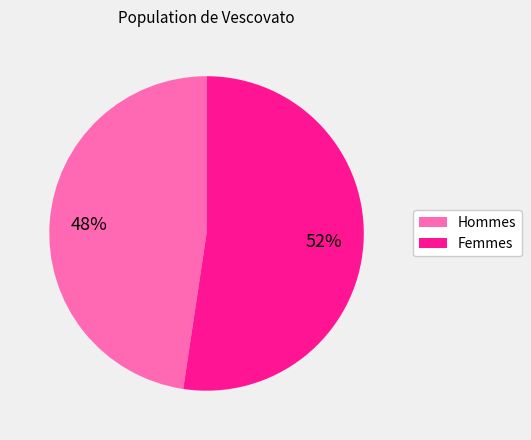

To the nearest percent, what is the average slice percentage?

50%